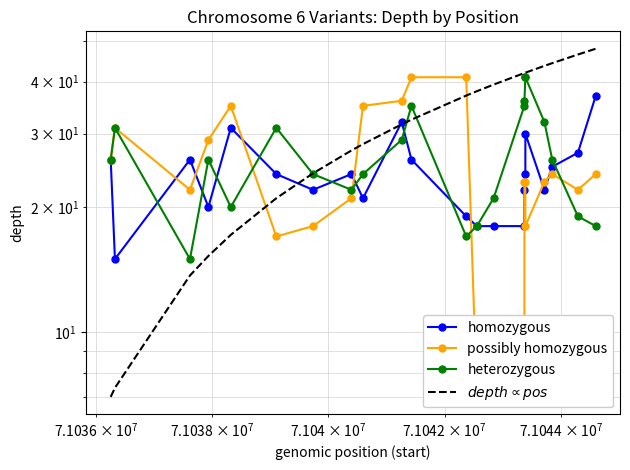

How many values in the $depth \propto pos$ series are below 37?

11